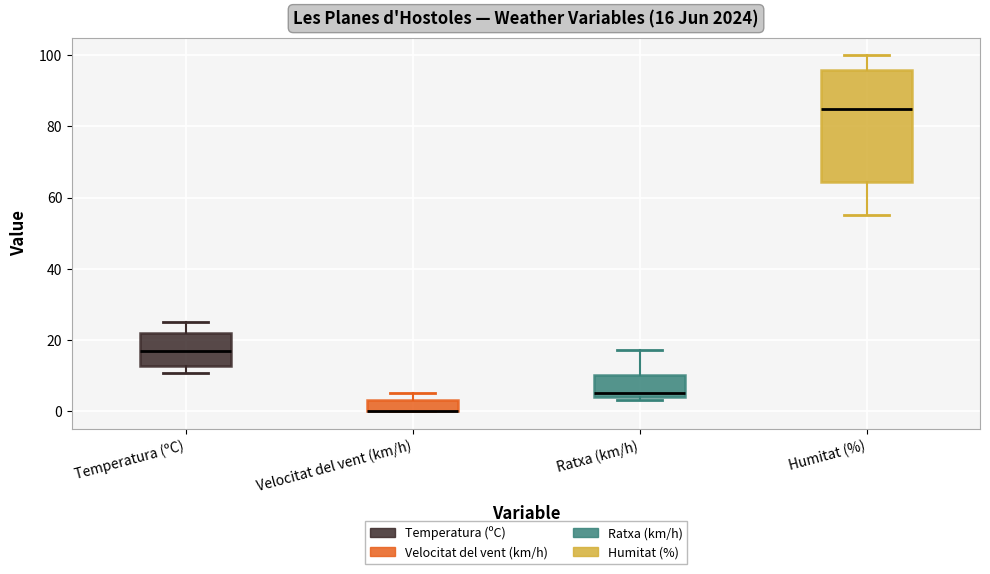

Which box is the tallest, from its lower edge to its upper edge?

Humitat (%)